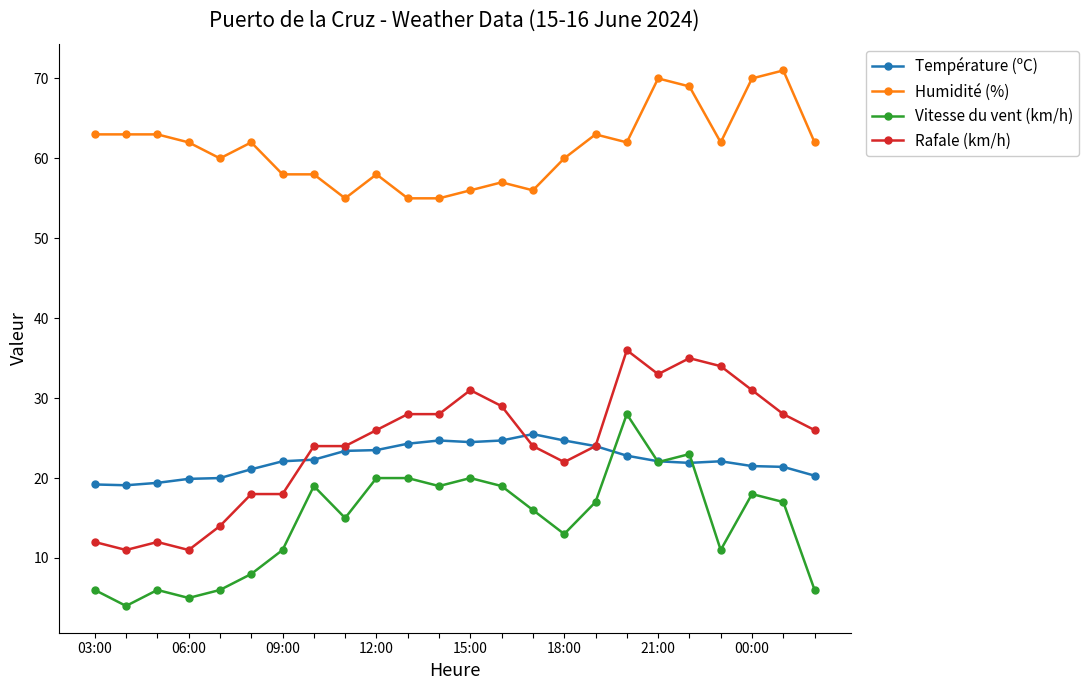

Count the number of categories in the chart.

24